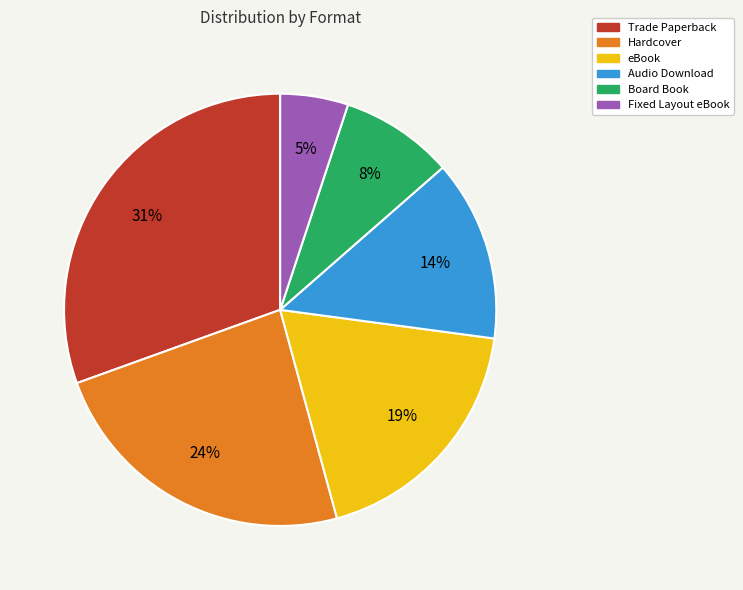

Does Audio Download account for over 50% of the chart?

No